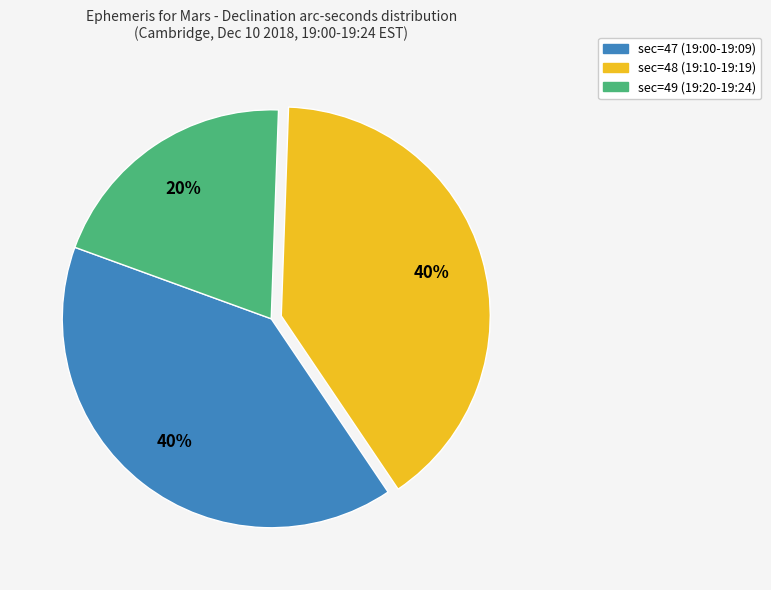

Approximately how many times larger is the value at sec=47 (19:00-19:09) compared to sec=48 (19:10-19:19)?

1.0